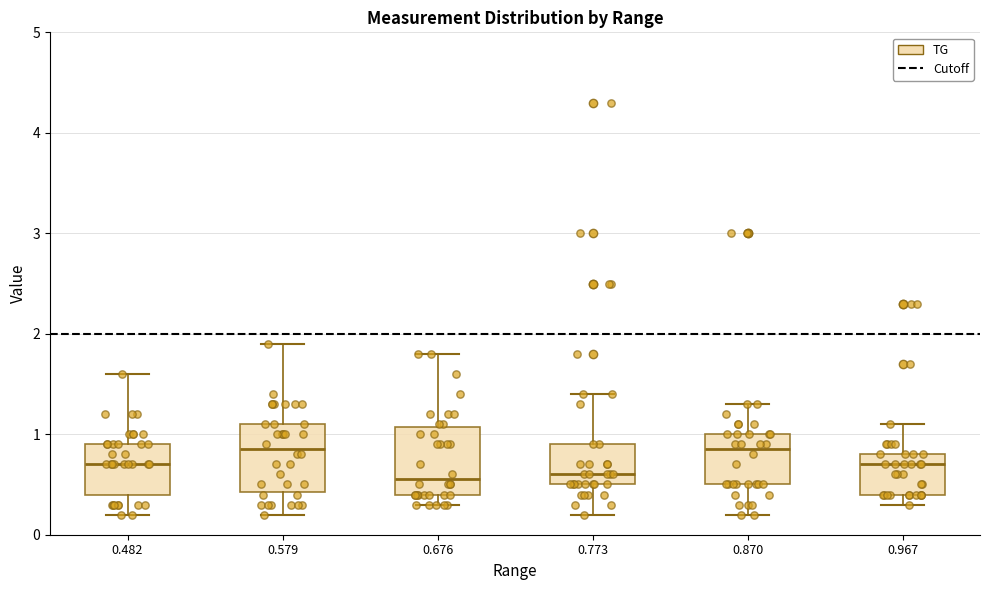

Reading left to right, read every box against the y-axis: the position of its median line, the range the box covers, and the ends of its whiskers. The values are not printed on the chart, so give them approximately, as read against the axis.

0.482: median 0.7, box 0.4 to 0.9, whiskers 0.2 to 1.6
0.579: median 0.9, box 0.4 to 1.1, whiskers 0.2 to 1.9
0.676: median 0.6, box 0.4 to 1.1, whiskers 0.3 to 1.8
0.773: median 0.6, box 0.5 to 0.9, whiskers 0.2 to 1.4
0.870: median 0.9, box 0.5 to 1.0, whiskers 0.2 to 1.3
0.967: median 0.7, box 0.4 to 0.8, whiskers 0.3 to 1.1